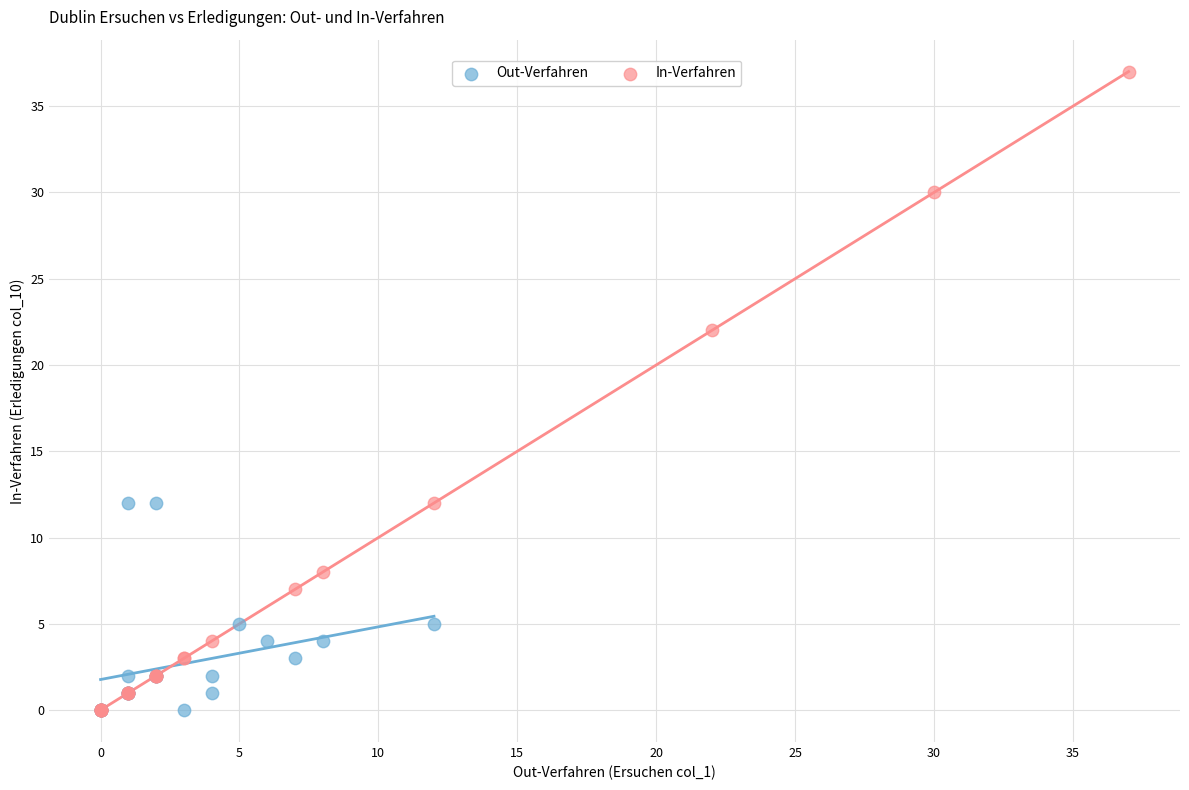

Which series contains the highest Y value?

In-Verfahren